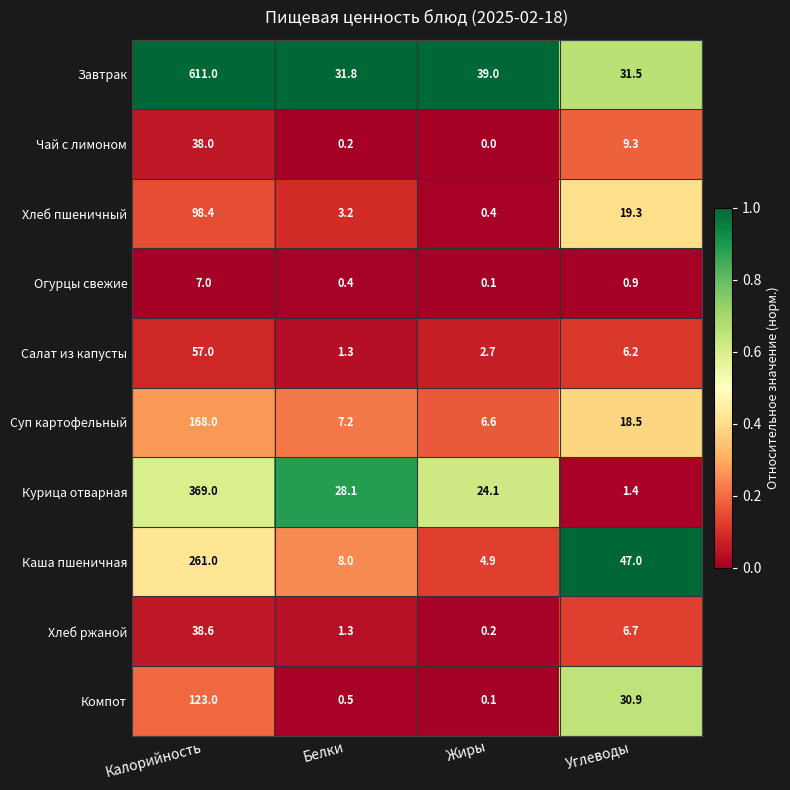

Which series has the largest range (max minus min)?

Завтрак